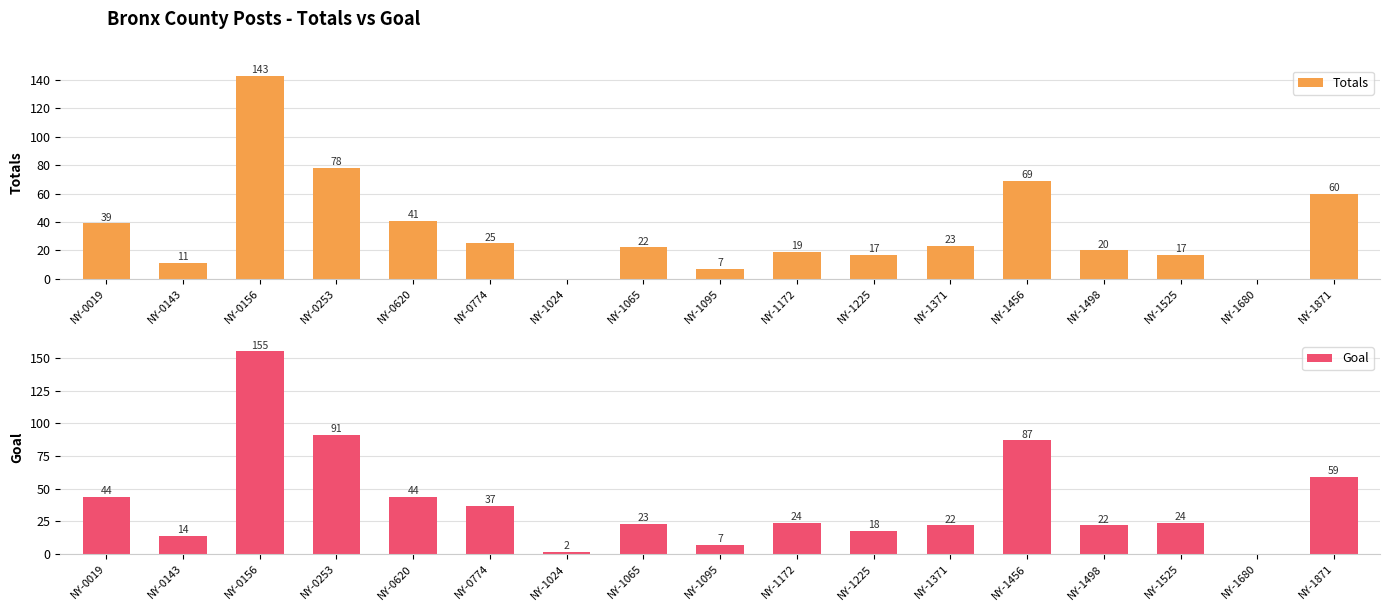

What is the difference between the second highest and second lowest values in the Goal series?

89